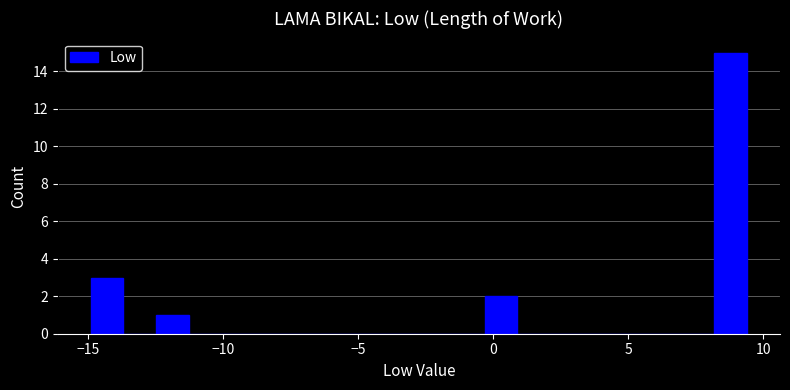

Around what value on the x-axis is the tallest bar? Give the approximate position of its centre, as read against the axis.

9.0